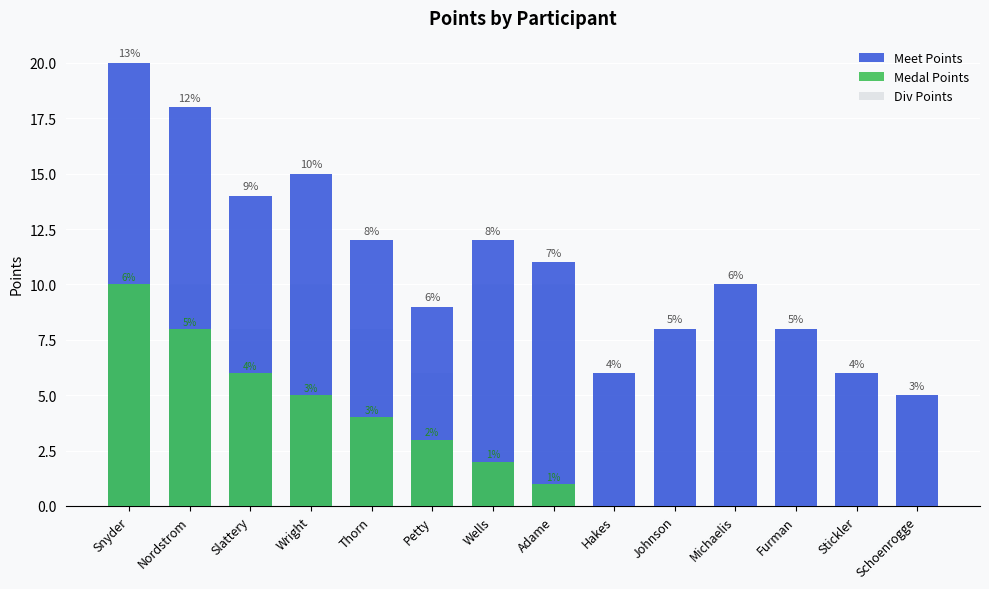

Which has a higher value, Snyder or Schoenrogge?

Snyder